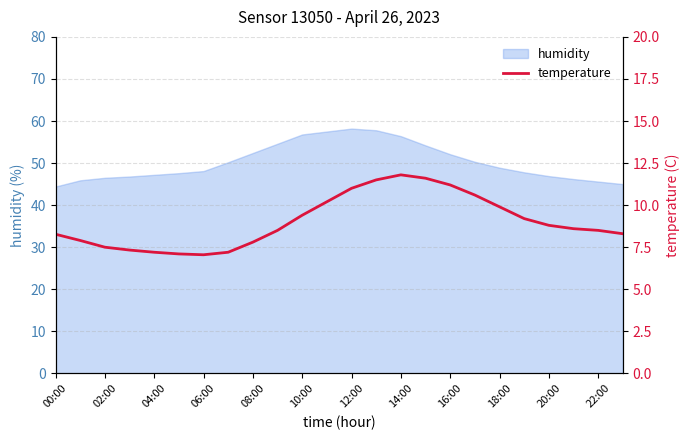

Does the chart display data point markers on the line(s)?

No